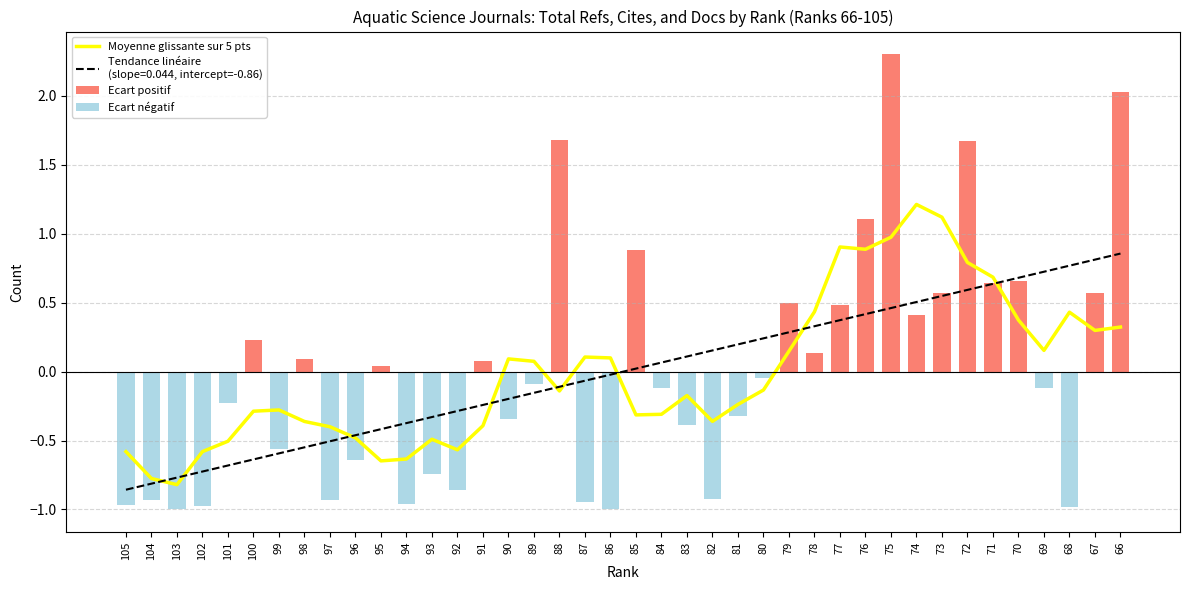

Reading right to left, transcribe all the data shown in this chart.

Moyenne glissante sur 5 pts: 0.3	0.3	0.4	0.2	0.4	0.7	0.8	1.1	1.2	1.0	0.9	0.9	0.4	0.1	-0.1	-0.2	-0.4	-0.2	-0.3	-0.3	0.1	0.1	-0.1	0.1	0.1	-0.4	-0.6	-0.5	-0.6	-0.6	-0.5	-0.4	-0.4	-0.3	-0.3	-0.5	-0.6	-0.8	-0.8	-0.6
Ecart positif: 2.0	0.6	0.0	0.0	0.7	0.6	1.7	0.6	0.4	2.3	1.1	0.5	0.1	0.5	0.0	0.0	0.0	0.0	0.0	0.9	0.0	0.0	1.7	0.0	0.0	0.1	0.0	0.0	0.0	0.0	0.0	0.0	0.1	0.0	0.2	0.0	0.0	0.0	0.0	0.0
Ecart négatif: 0.0	0.0	-1.0	-0.1	0.0	0.0	0.0	0.0	0.0	0.0	0.0	0.0	0.0	0.0	-0.0	-0.3	-0.9	-0.4	-0.1	0.0	-1.0	-0.9	0.0	-0.1	-0.3	0.0	-0.9	-0.7	-1.0	0.0	-0.6	-0.9	0.0	-0.6	0.0	-0.2	-1.0	-1.0	-0.9	-1.0